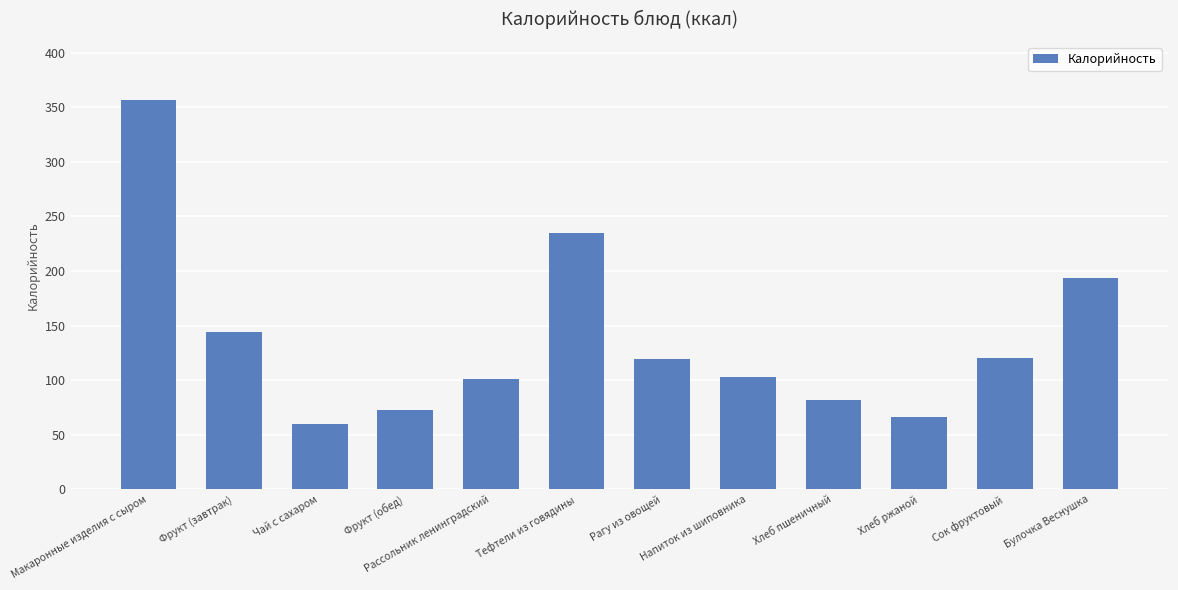

The chart shows a value of 144.6 at Фрукт (завтрак). True or false?

True